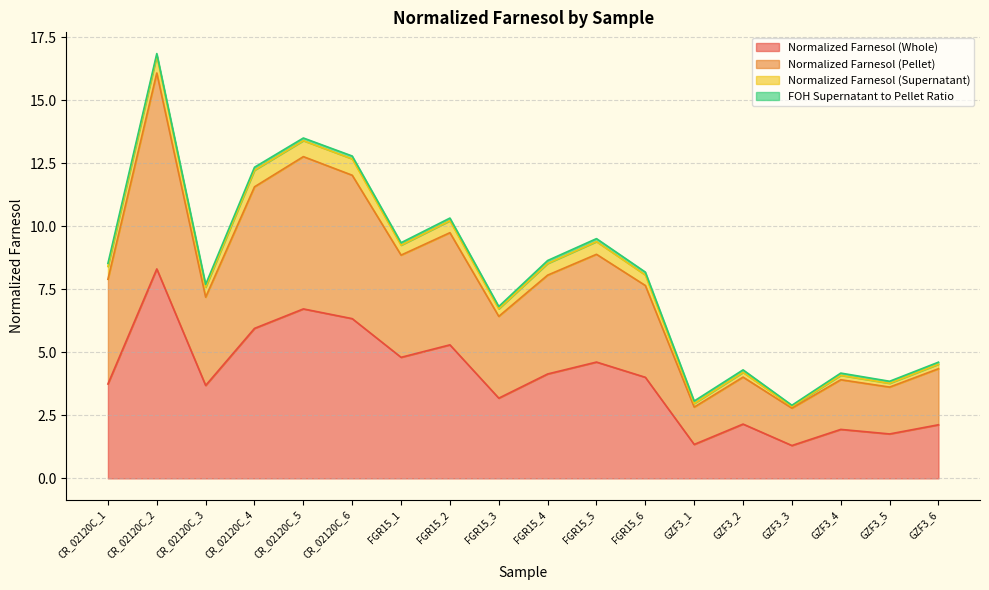

What is the maximum value for Normalized Farnesol (Whole)?

8.3